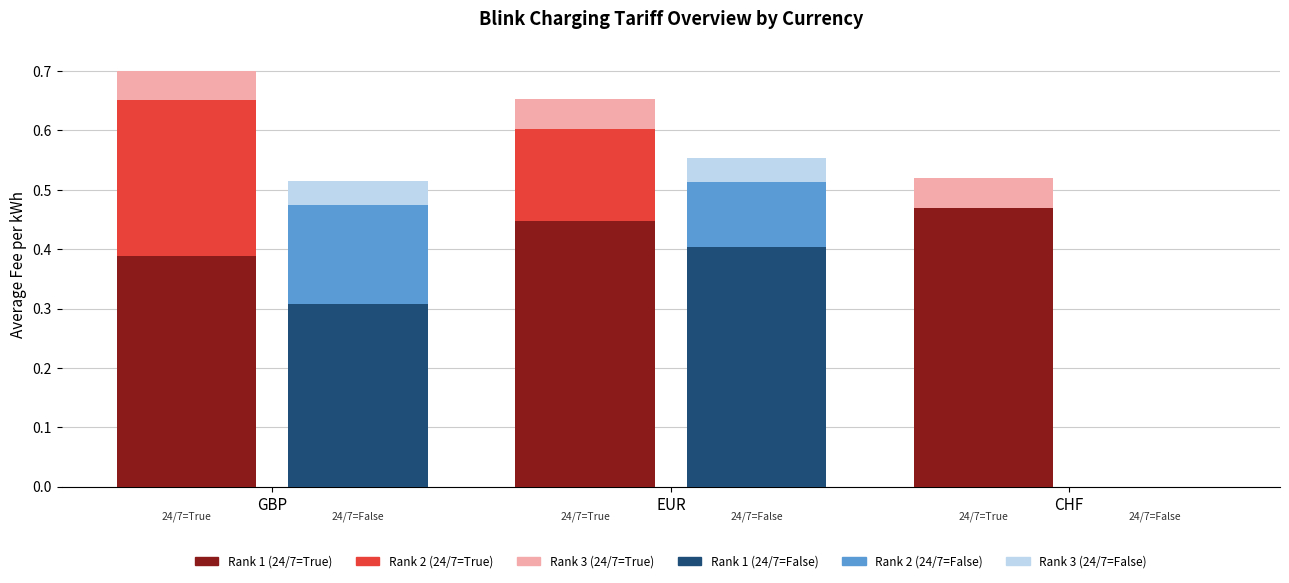

What is the total value across all series at EUR?

1.2